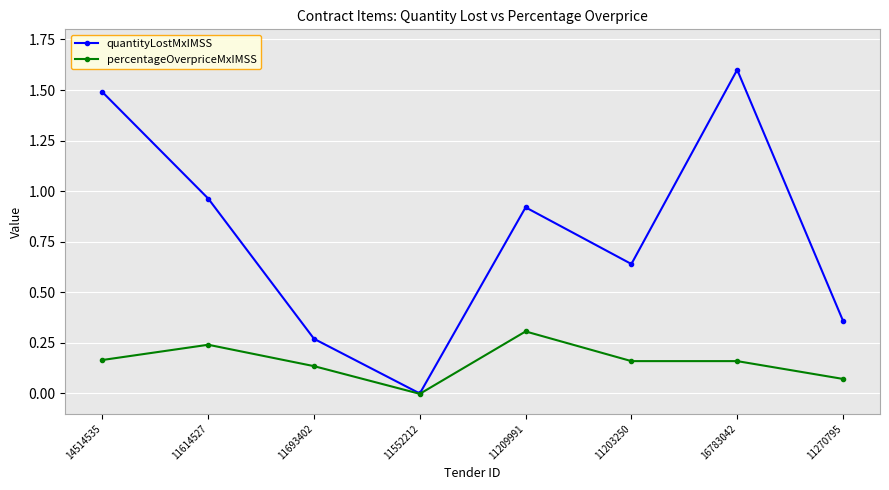

Does the chart display data point markers on the line(s)?

Yes